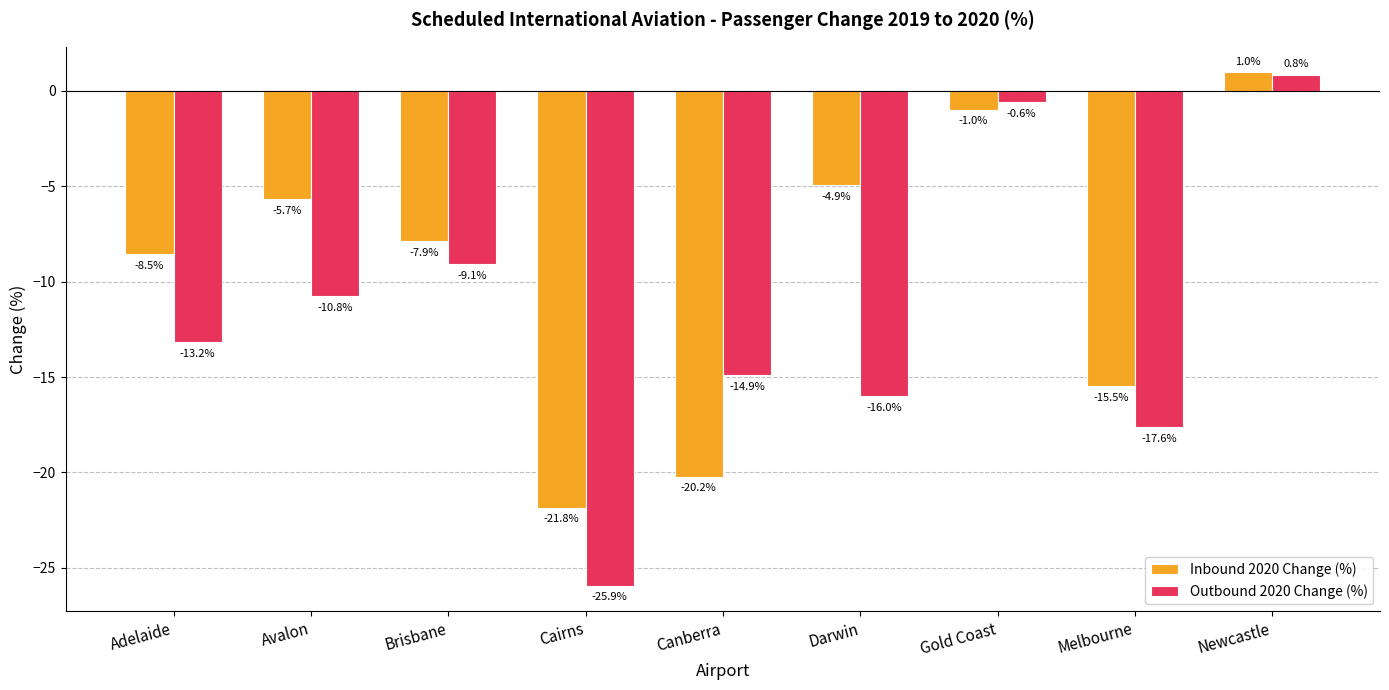

The value of Inbound 2020 Change (%) at Melbourne is -15.5. True or false?

True